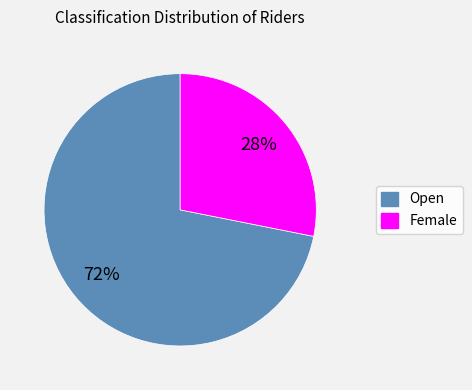

Is the sum of Female and Open greater than half?

Yes